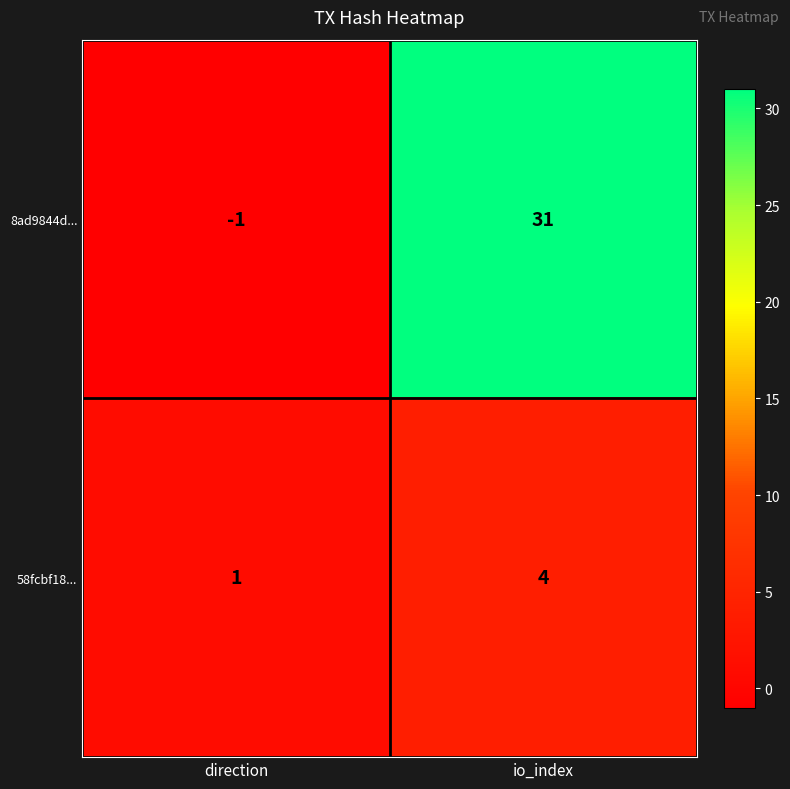

What is the greatest value displayed?

31